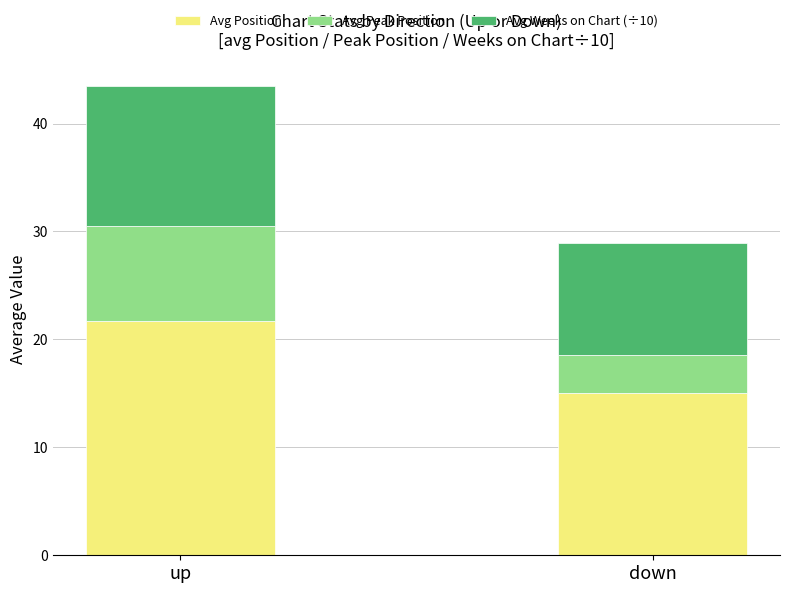

At which category is the sum across all series the highest?

up